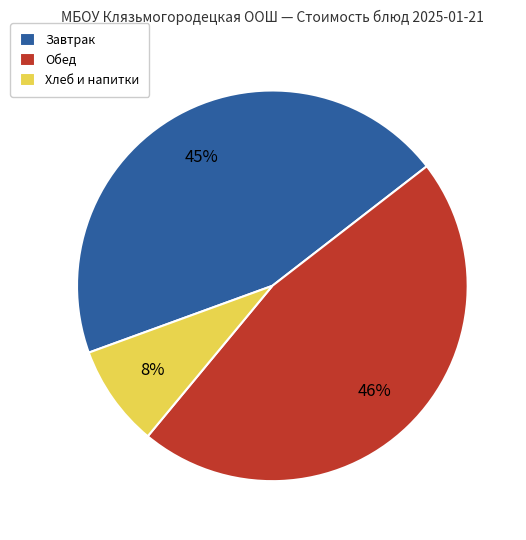

To the nearest percent, what is the average slice percentage?

33%